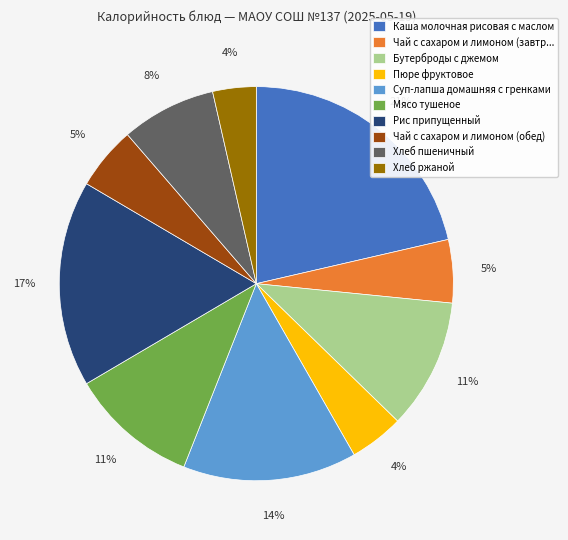

What percentage is the Чай с сахаром и лимоном (обед) slice, to the nearest percent?

5%